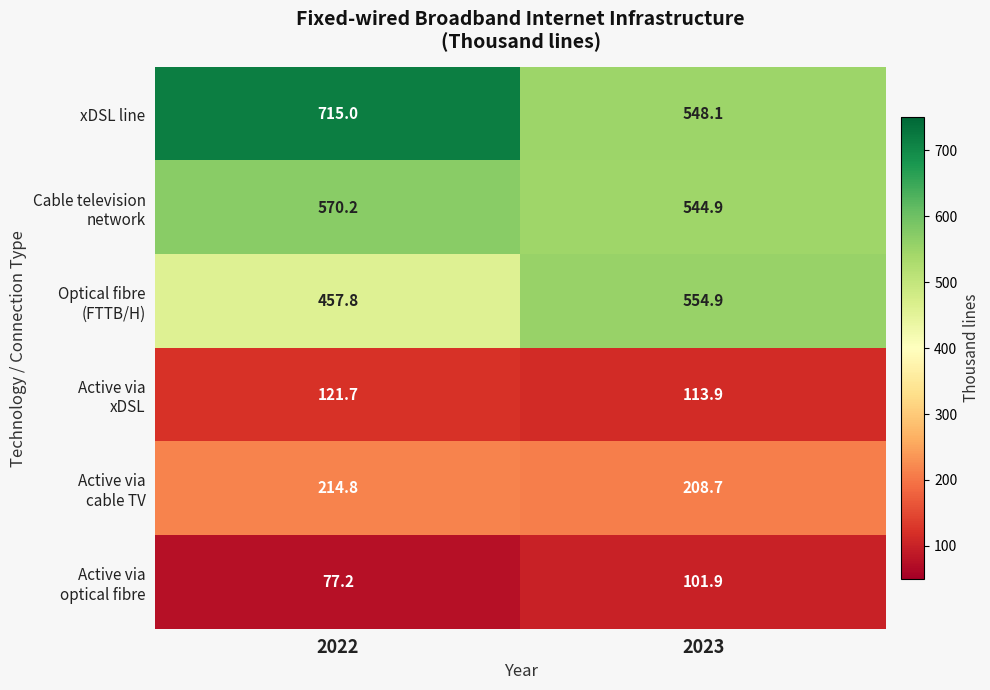

What is the total value across all series at 2023?

2072.4